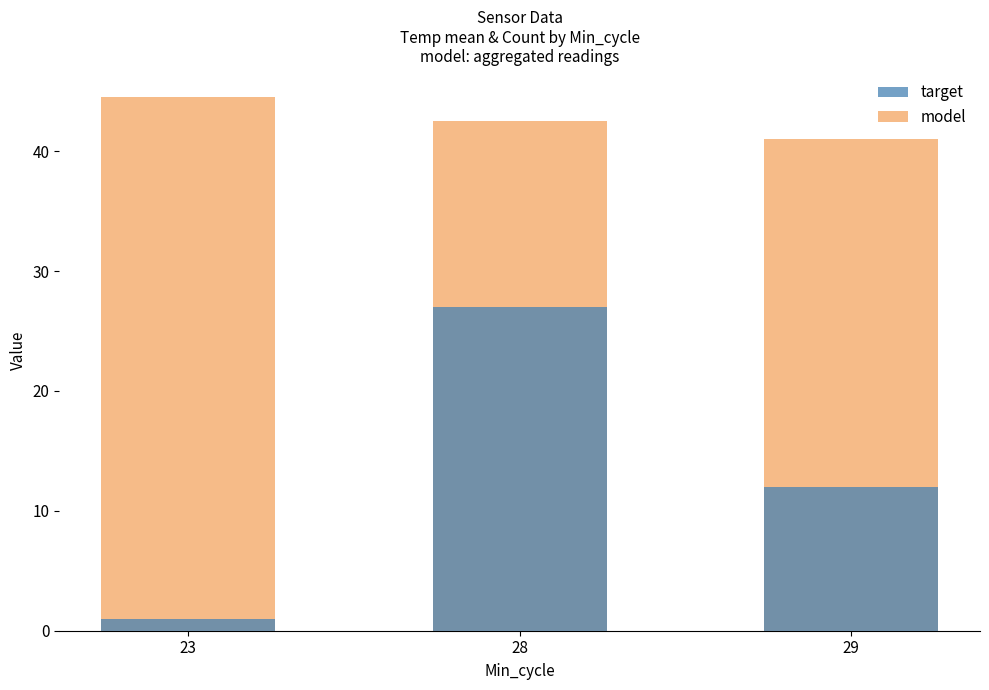

Reading left to right, extract all data points from this chart.

target: 23=1.0	28=27.0	29=12.0
model: 23=44.5	28=42.5	29=41.0